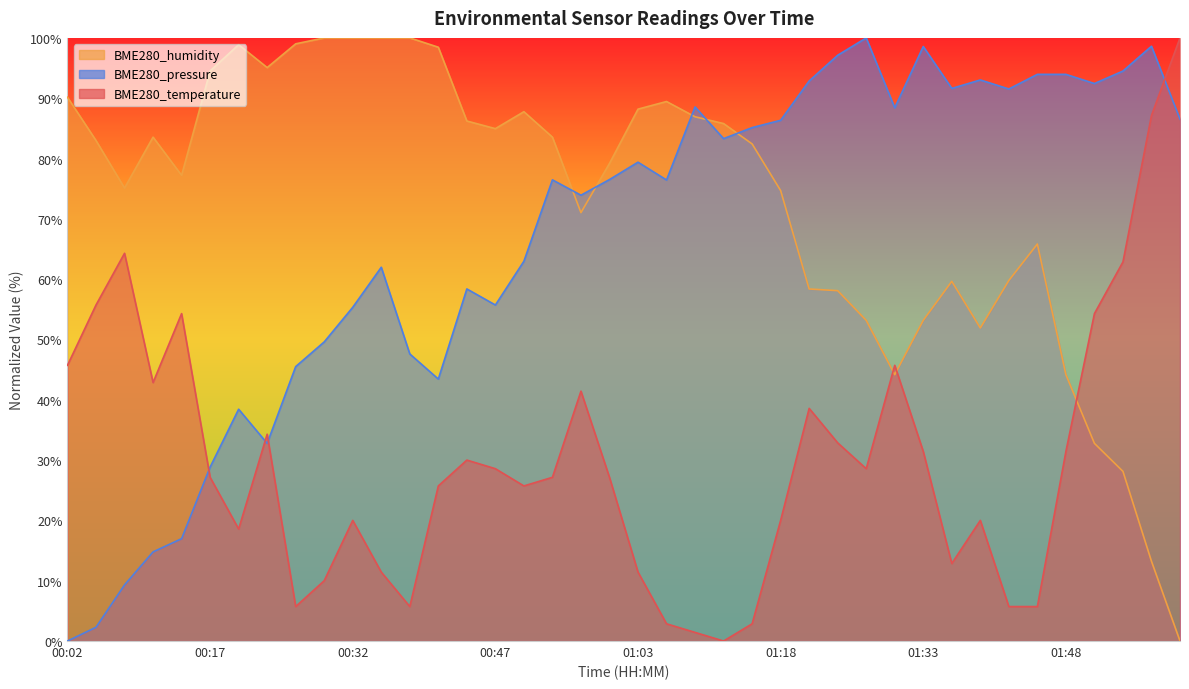

Which series has the largest total across all categories?

BME280_humidity